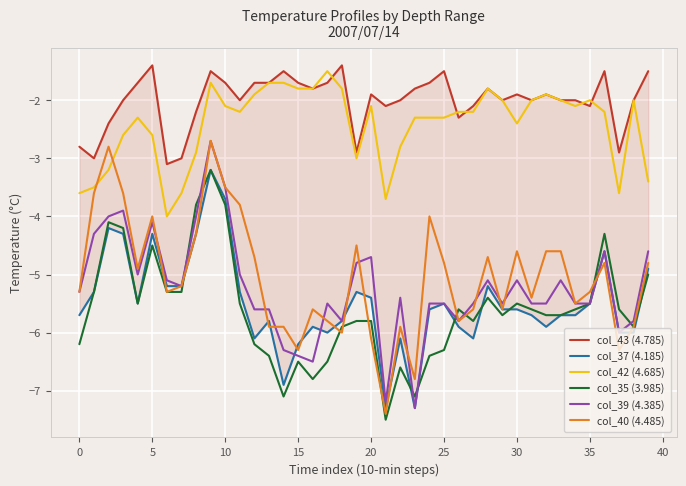

True or false: col_43 (4.785) and col_37 (4.185) intersect in this chart.

False